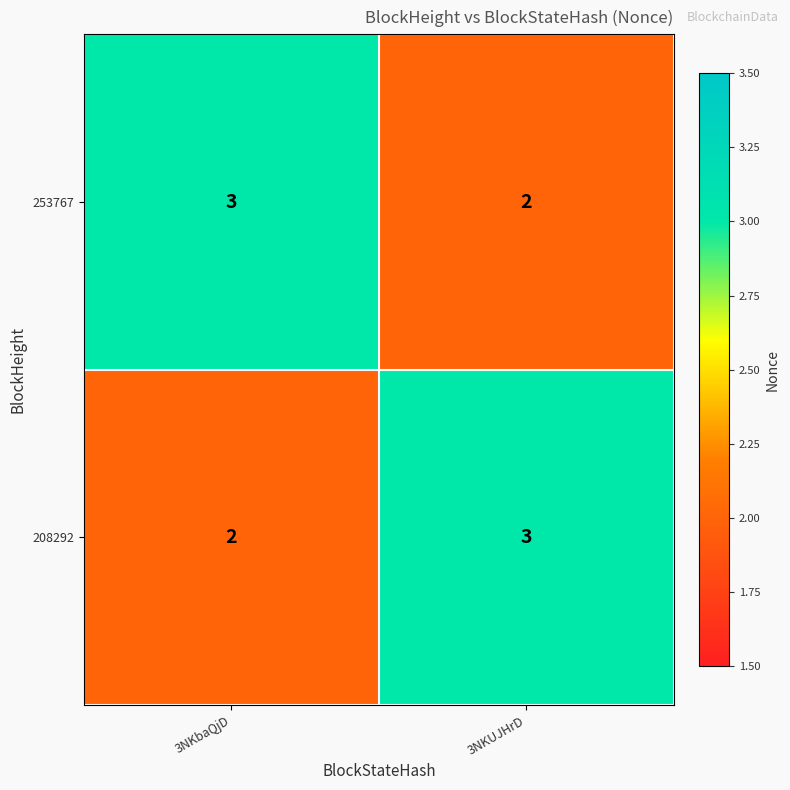

Reading left to right, transcribe all the data shown in this chart.

253767: 3	2
208292: 2	3